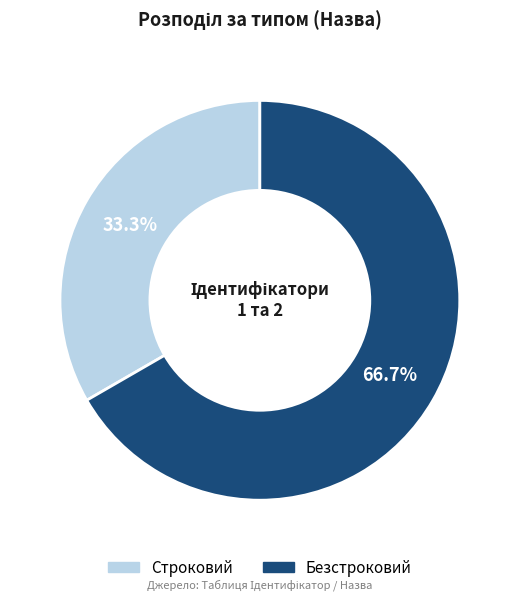

Rank the categories by value from highest to lowest.

Безстроковий, Строковий